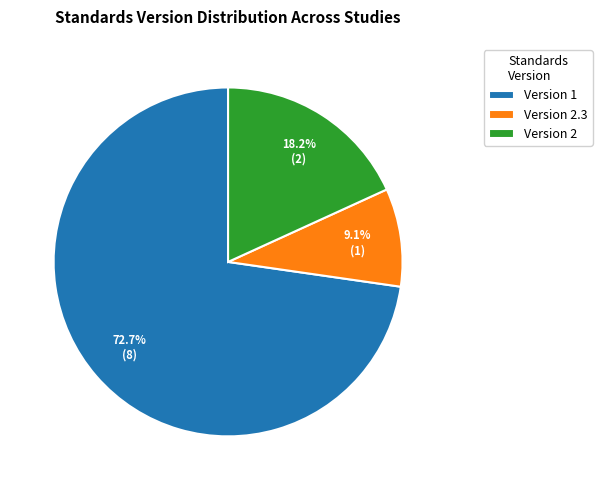

Which has a higher value, Version 1 or Version 2?

Version 1